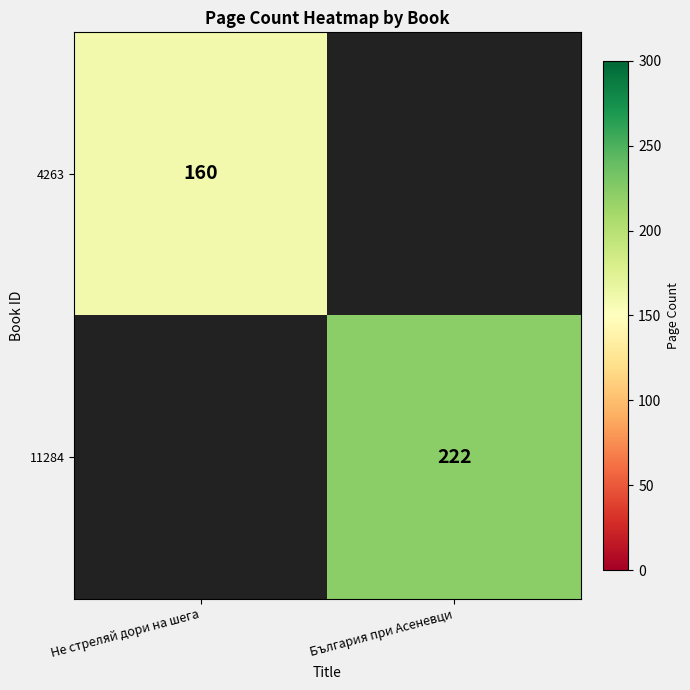

The value of 4263 at Не стреляй дори на шега is 160. True or false?

True